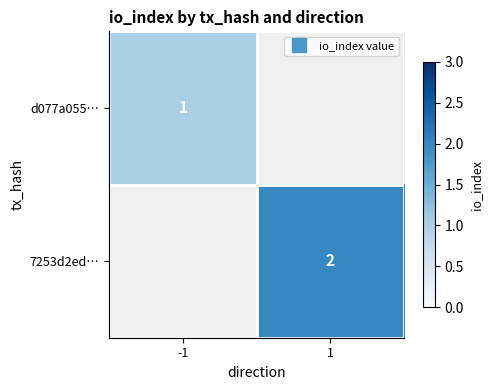

At how many categories does at least one series exceed 1?

1